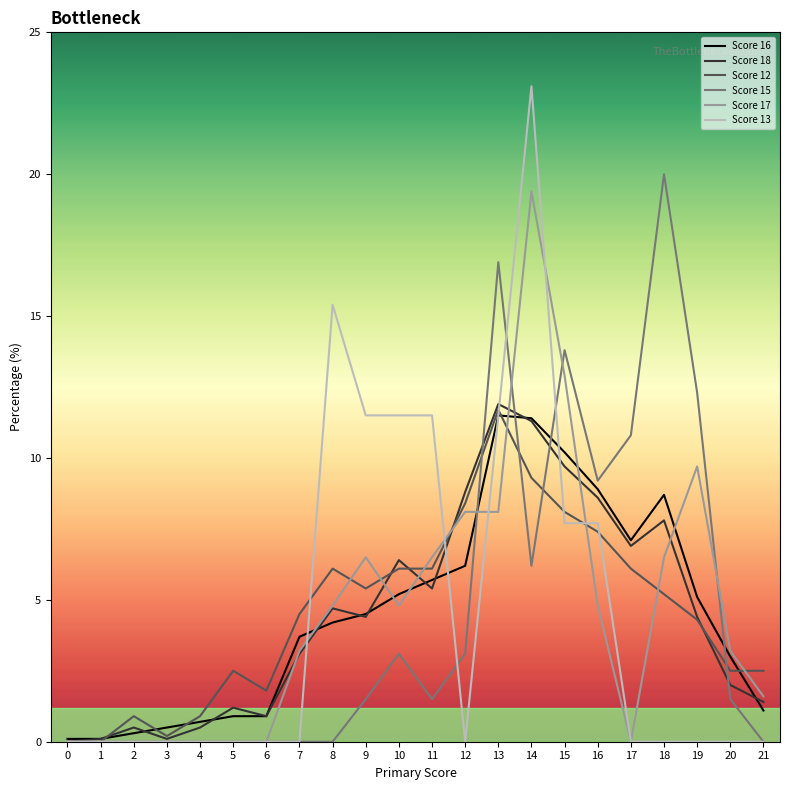

The value of Score 18 at 11 is 5.4. True or false?

True